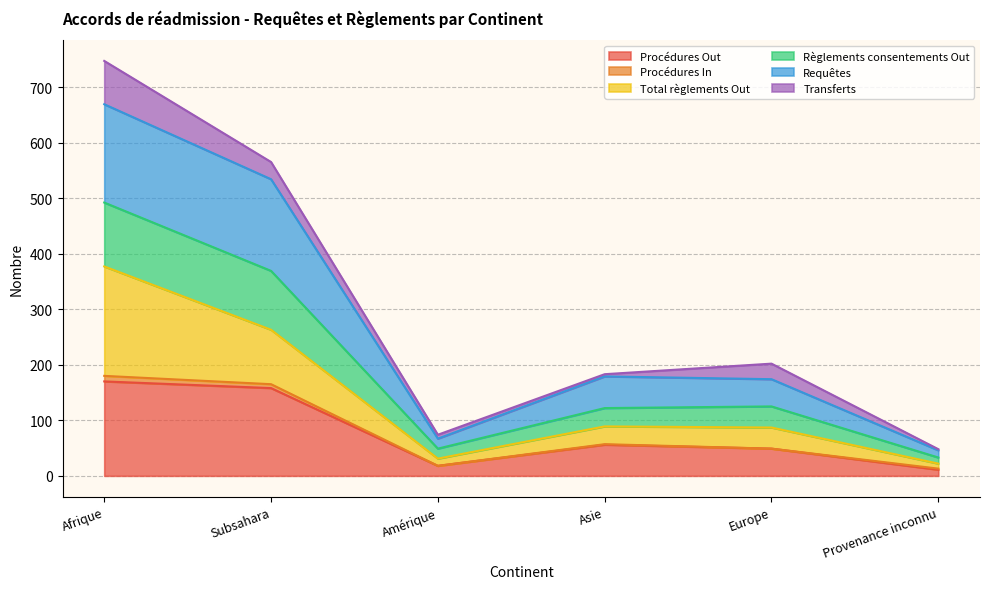

How many categories are shown in the chart?

6